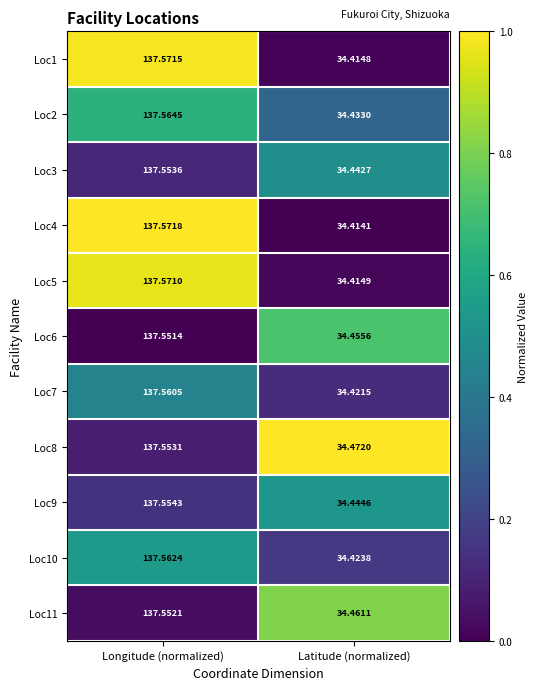

Which category has the highest value across all series?

Longitude (normalized)